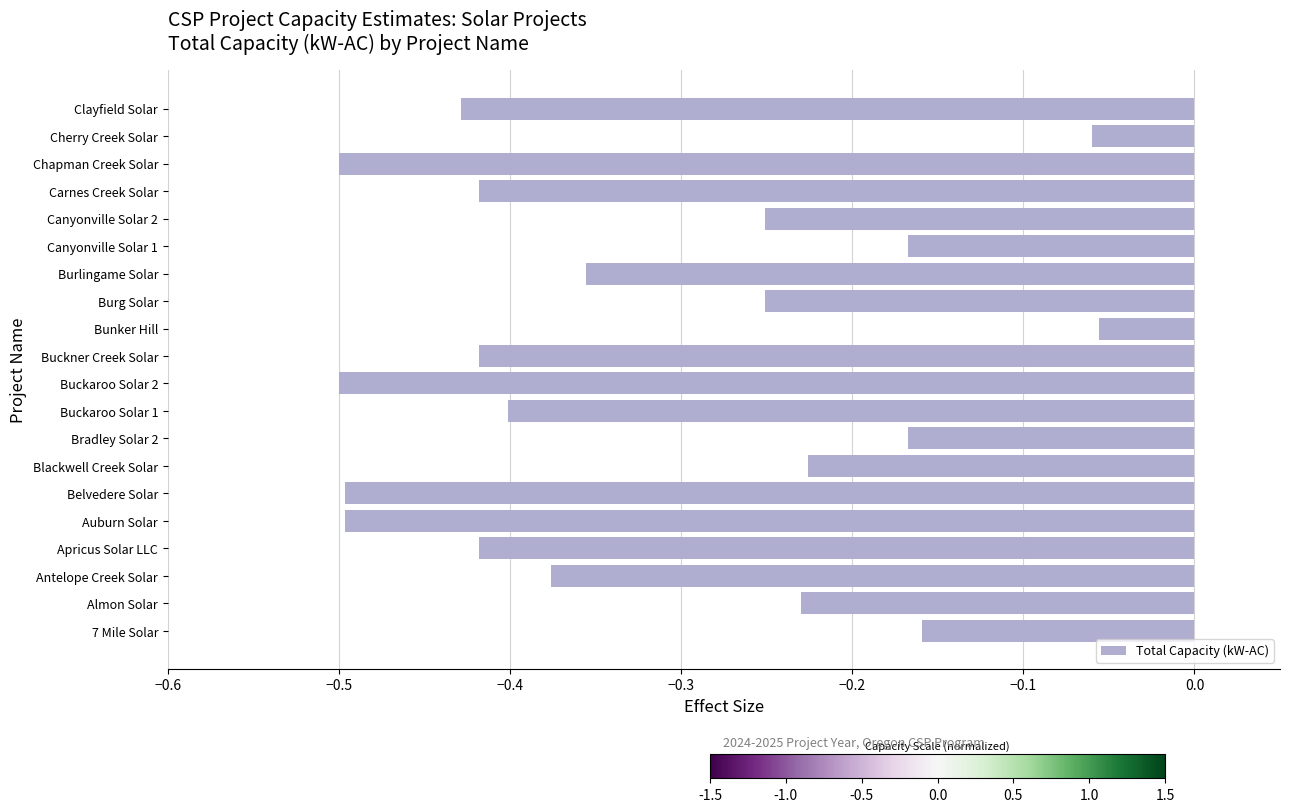

What is the smallest value displayed?

-0.5